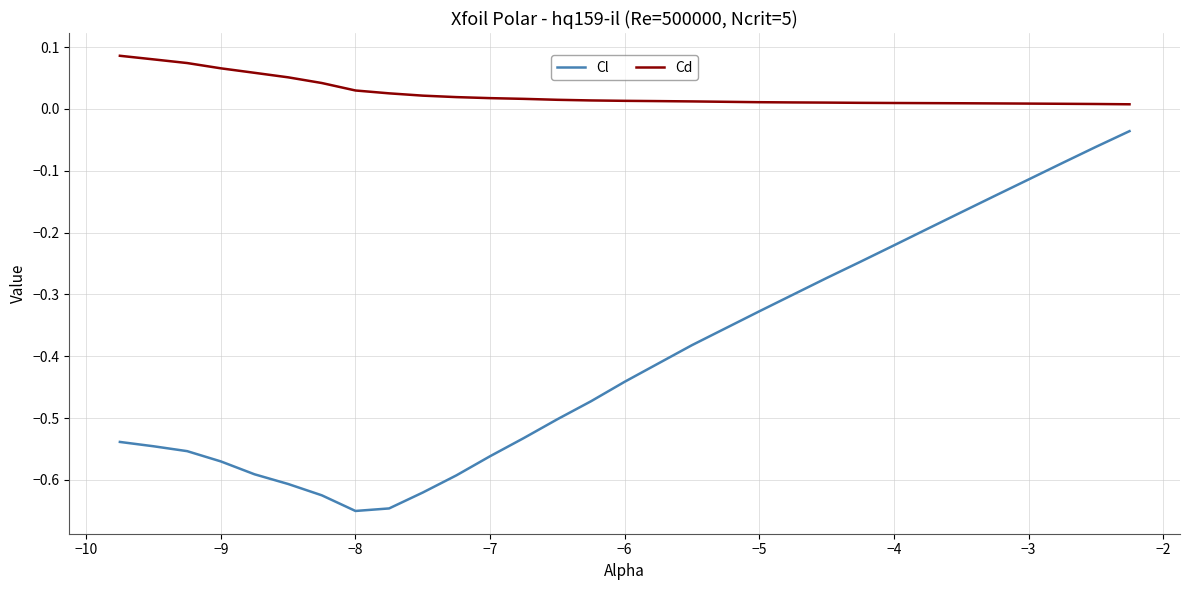

True or false: Cl and Cd intersect in this chart.

False